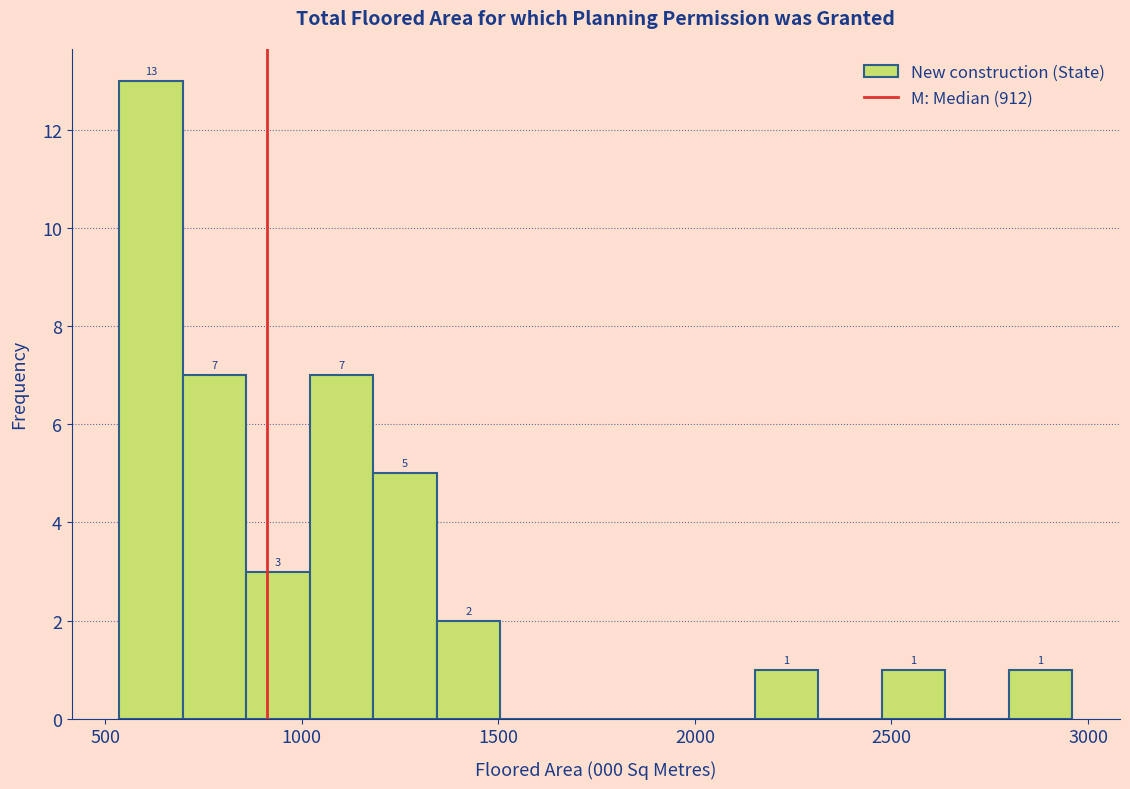

Read against the x-axis, roughly where is the centre of the tallest bar?

600